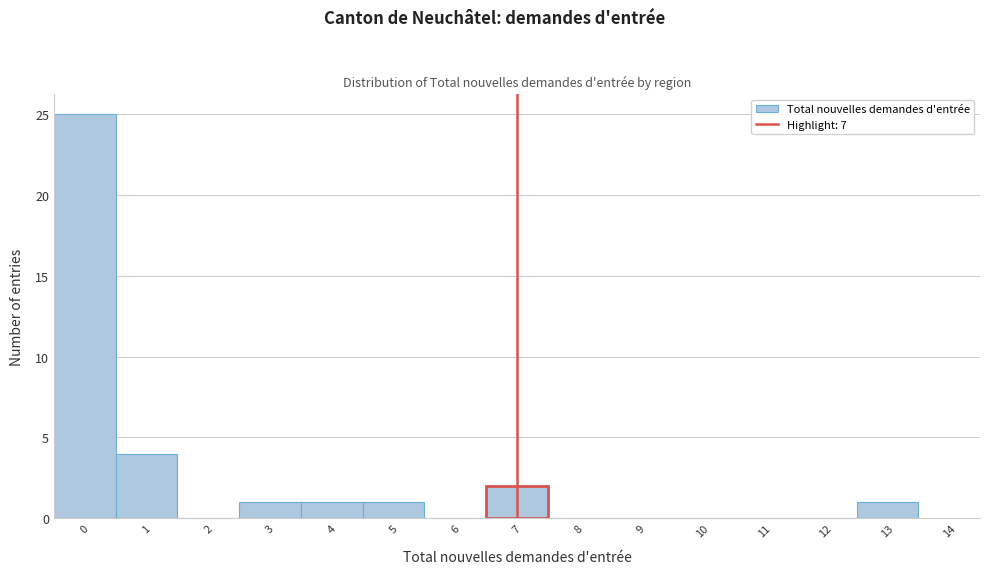

Over which range of the x-axis is the bar tallest?

-0.5 to 0.5